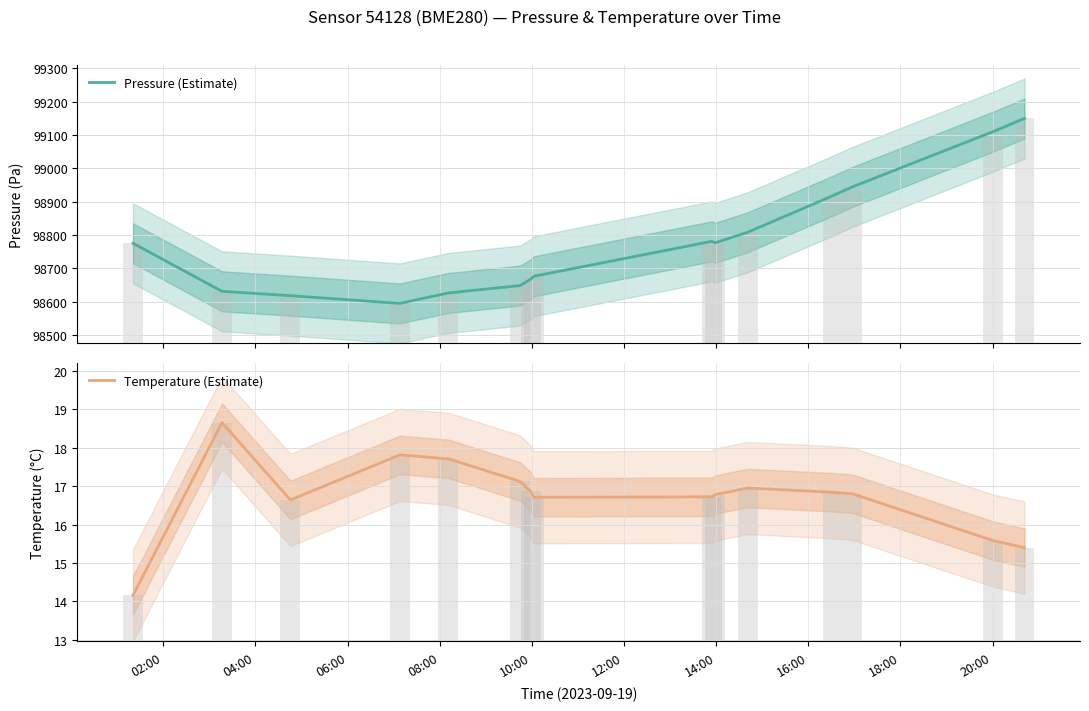

Which label corresponds to the smallest value in the chart?

02:00